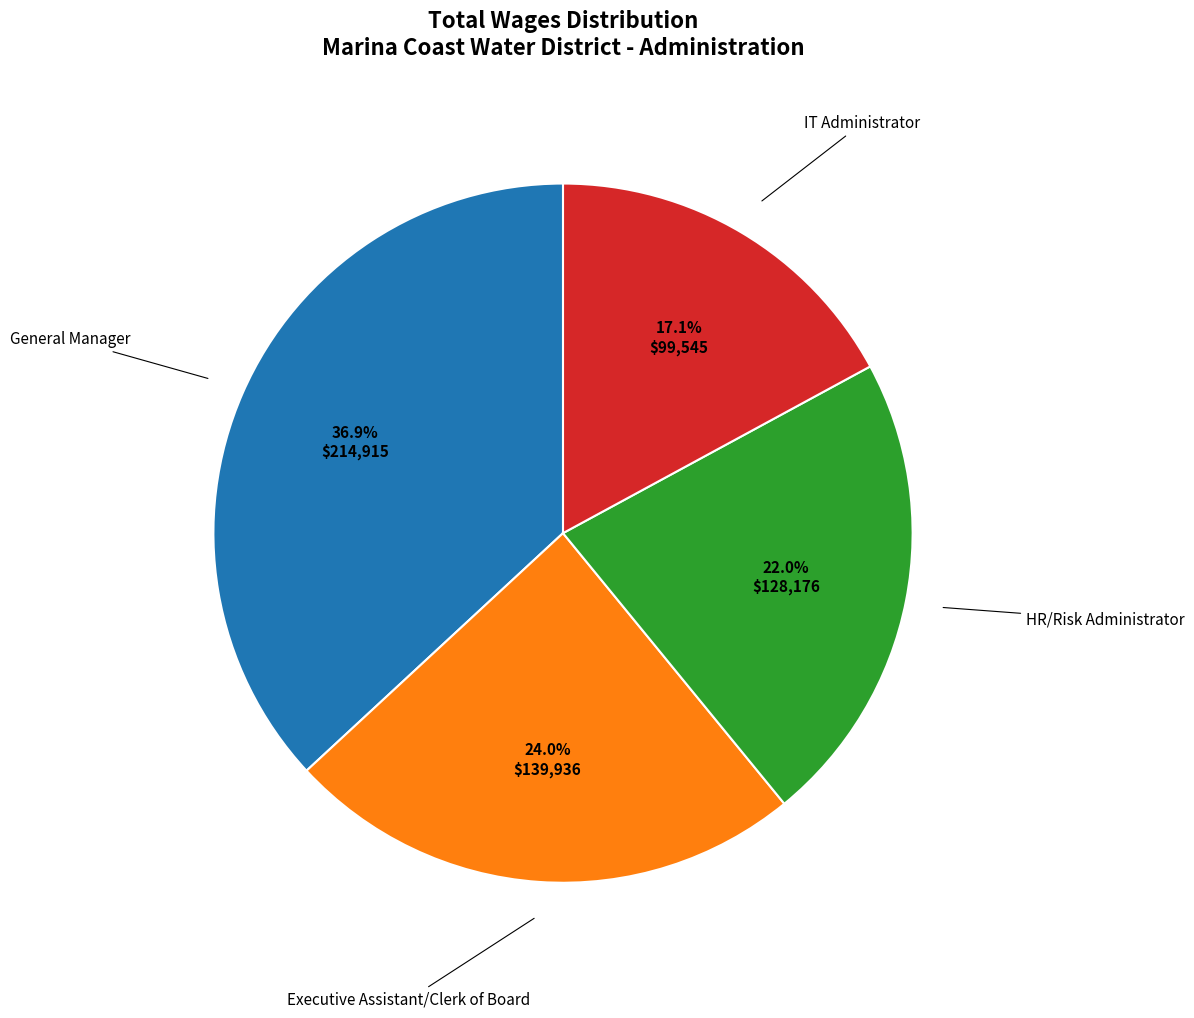

Is there any slice that represents more than half of the pie?

No